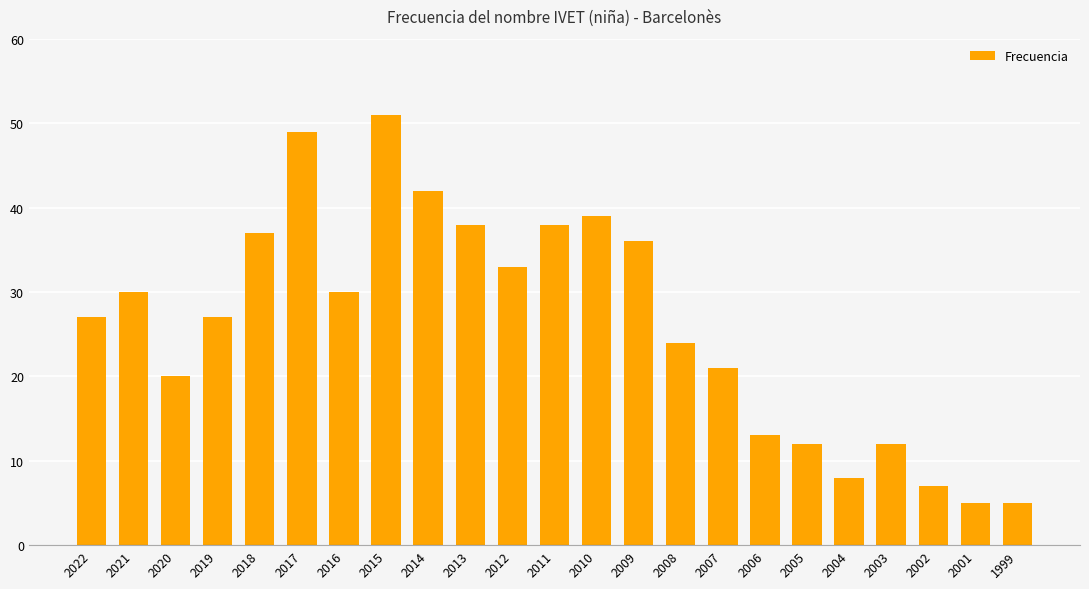

What is the change in value from 2009 to 2004?

-28